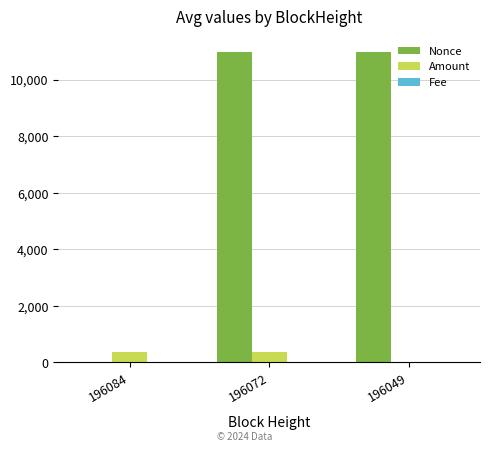

Where is Nonce nearest to the value 5488?

196049